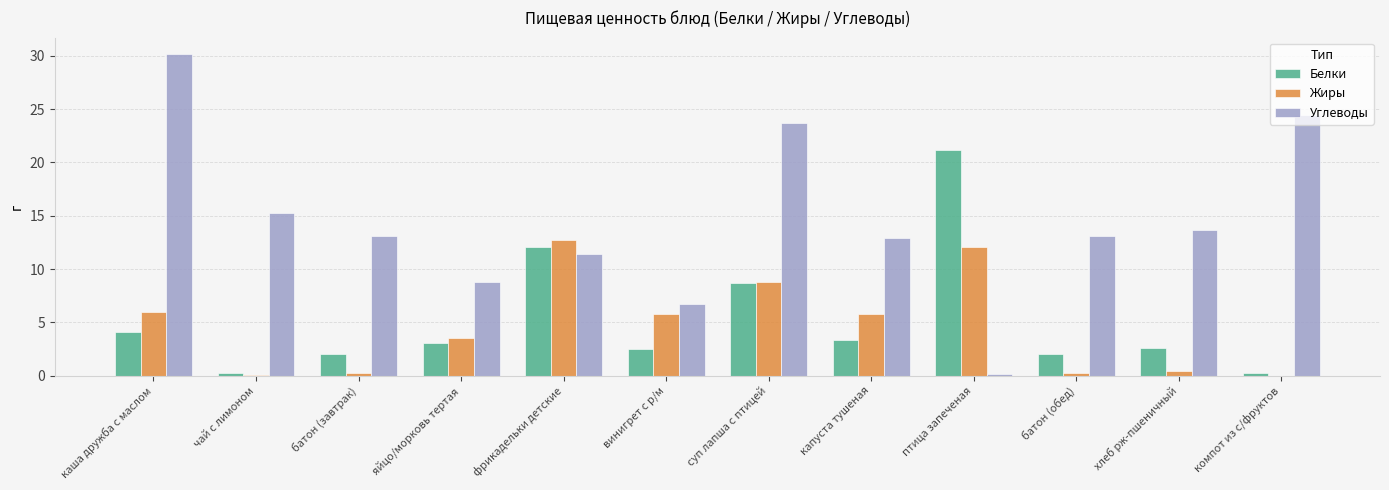

Which series changed the most between каша дружба с маслом and капуста тушеная?

Углеводы